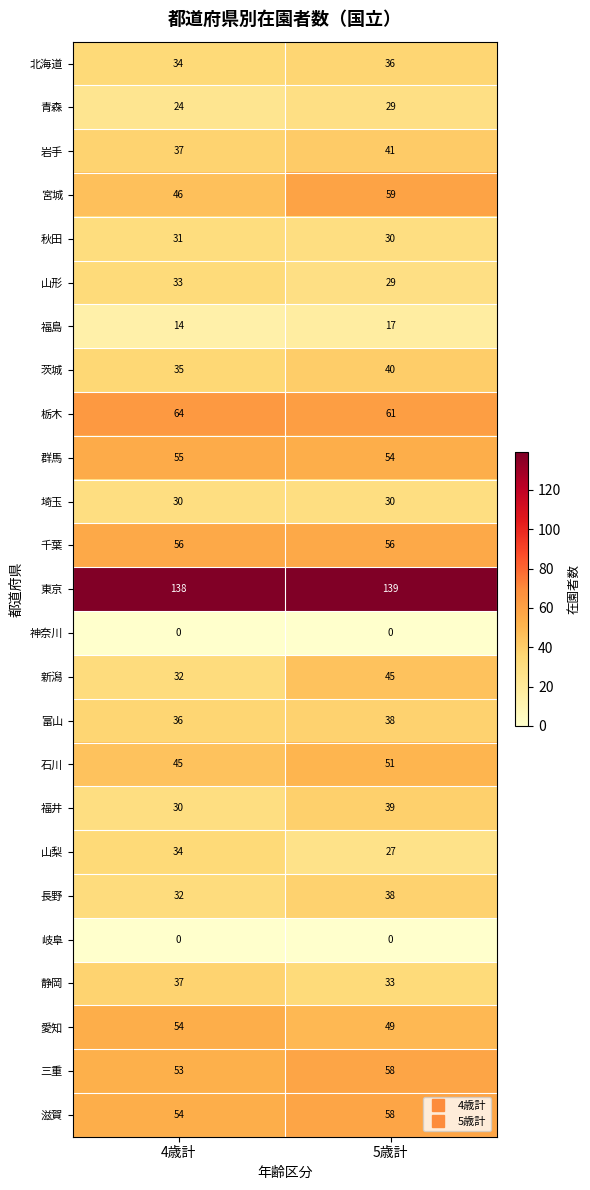

What is the difference between the maximum and minimum values in the 三重 series?

5